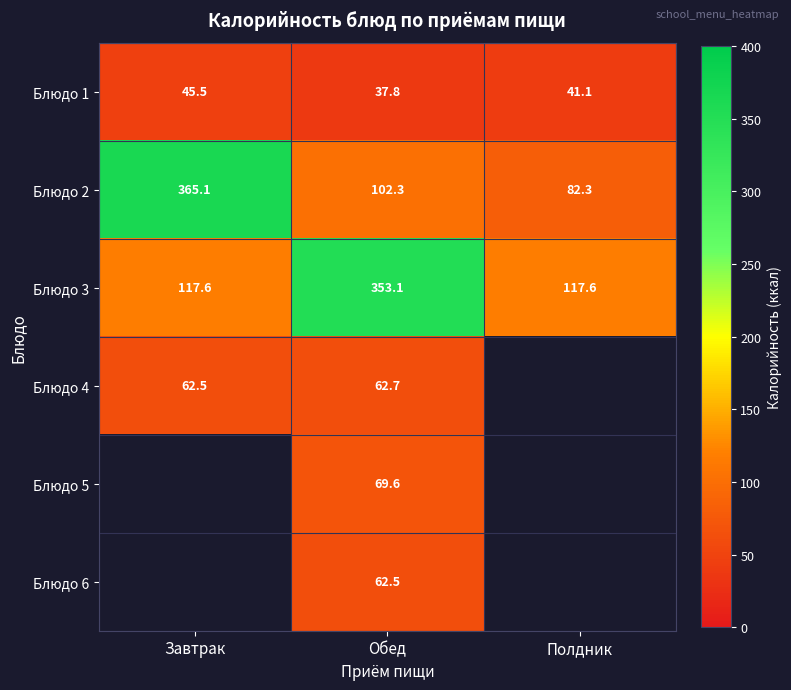

Where is Блюдо 2 nearest to the value 223?

Обед